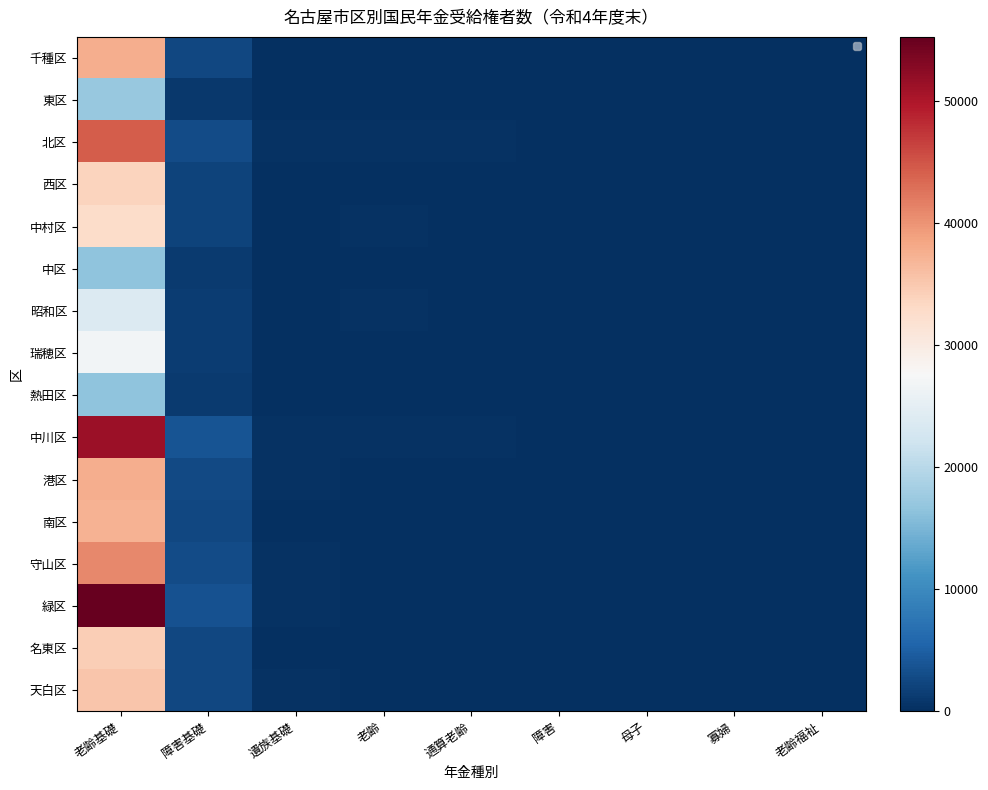

What is the spread (max minus min) of values at 障害?

32